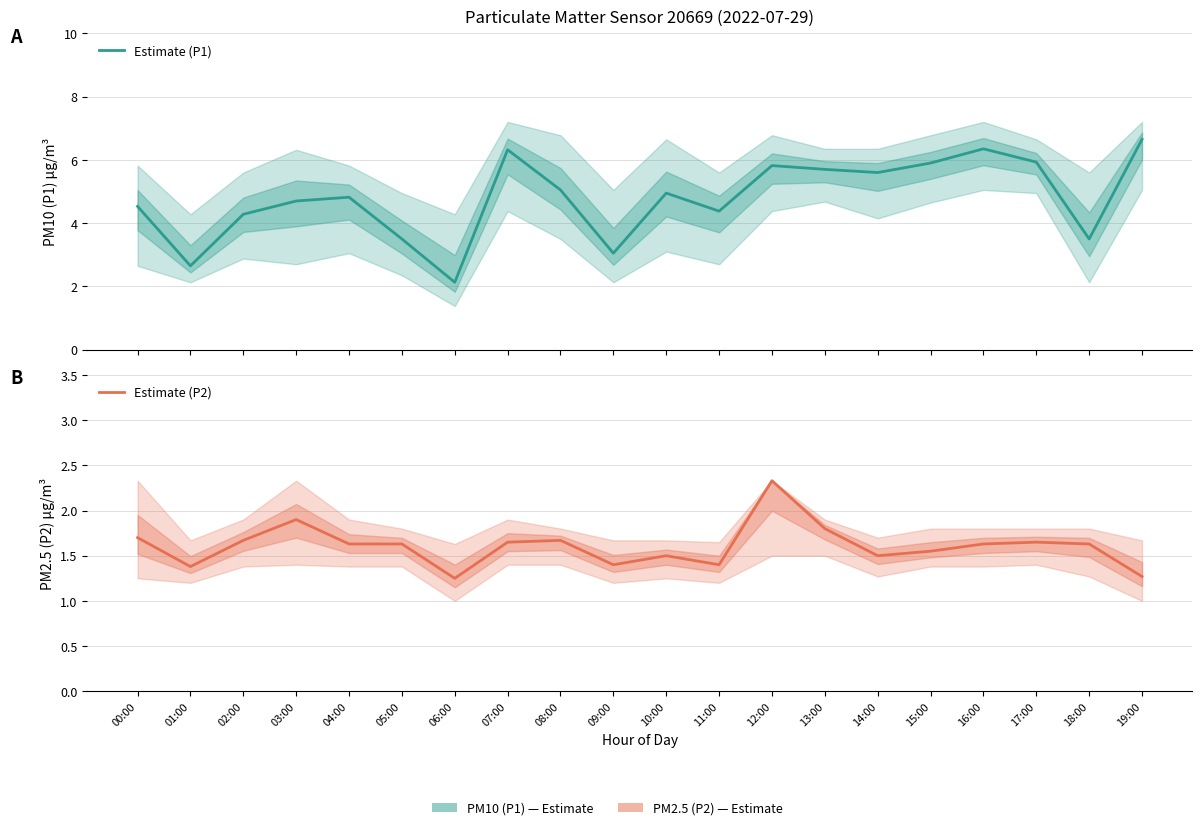

Which series has the largest range (max minus min)?

Estimate (P1)